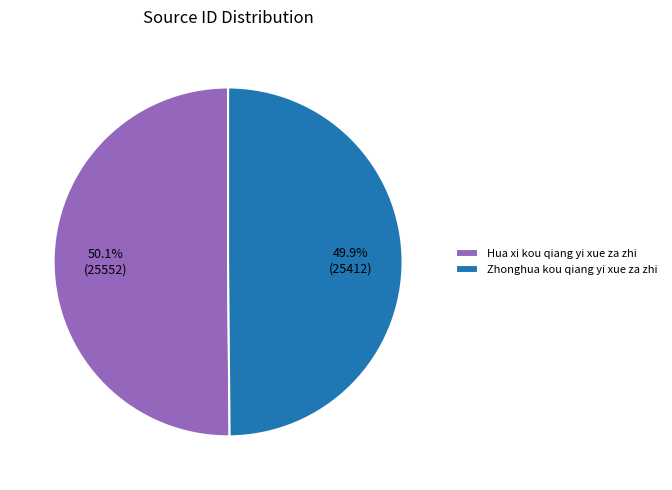

Approximately how many times larger is the value at Hua xi kou qiang yi xue za zhi compared to Zhonghua kou qiang yi xue za zhi?

1.0